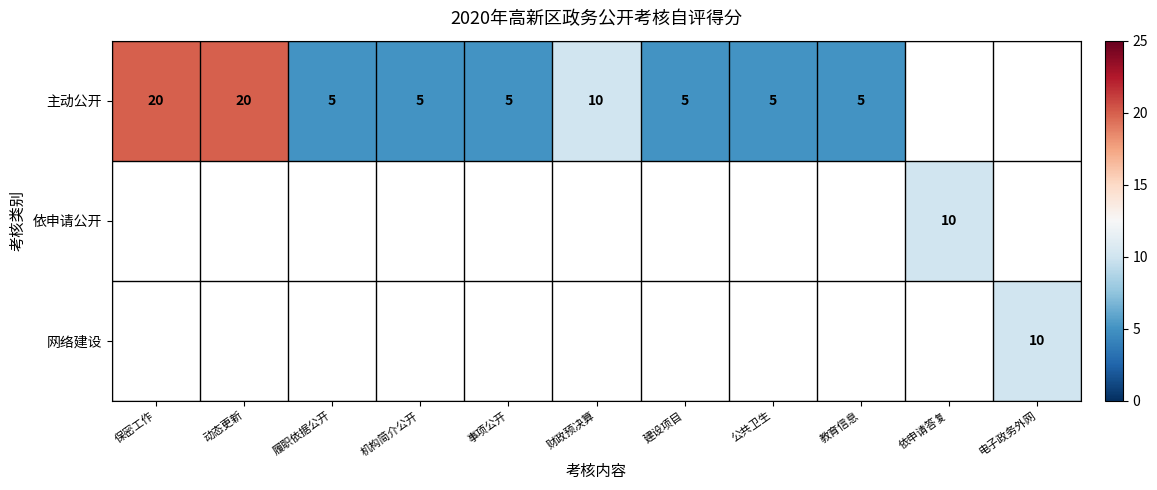

What is the sum of the 主动公开 values at 履职依据公开 and 事项公开?

10